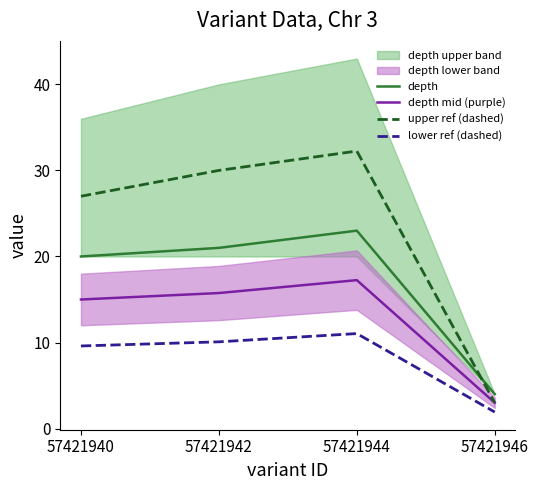

How many data points in upper ref (dashed) are less than 30?

2